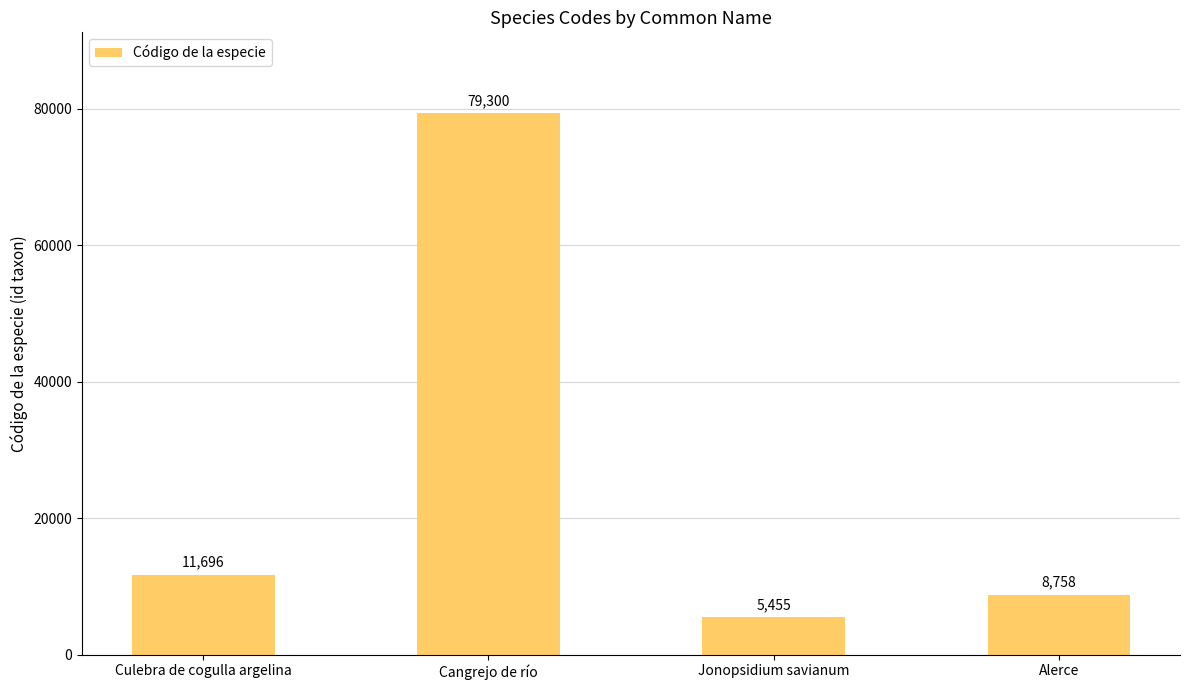

List the labels in order of value, largest first.

Cangrejo de río, Culebra de cogulla argelina, Alerce, Jonopsidium savianum